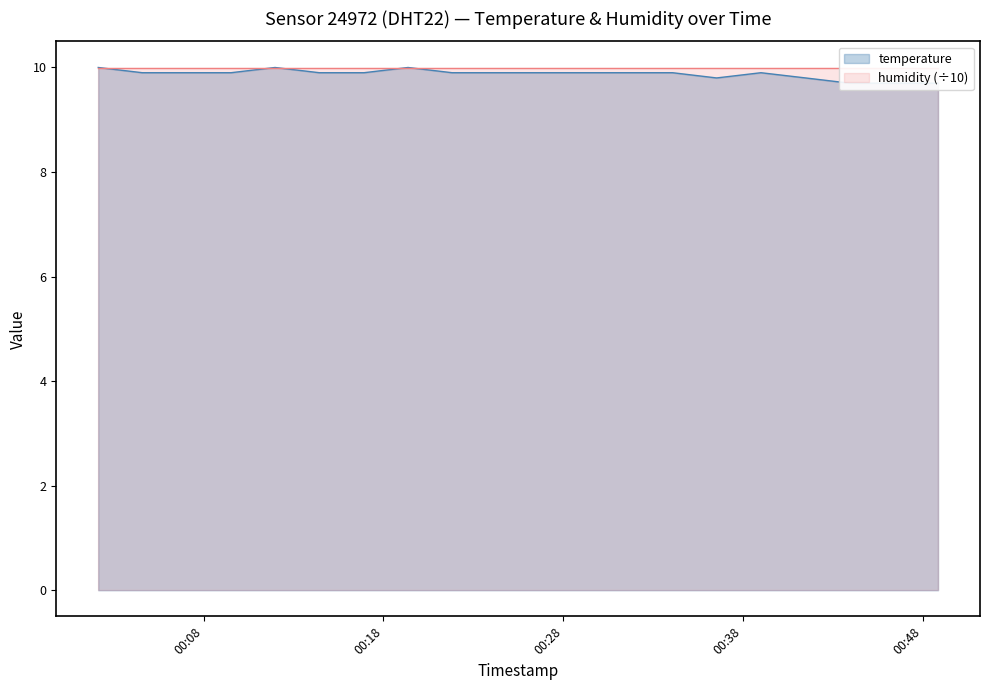

Where is the data nearest to the value 9?

2023-05-07T00:43:56